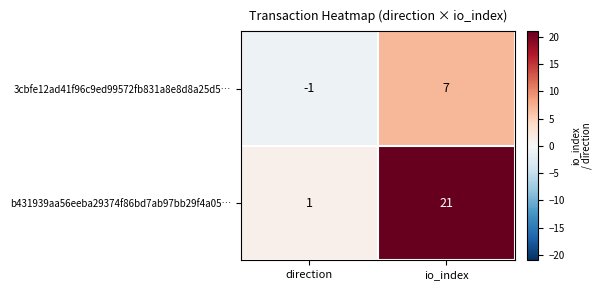

Rank the series at io_index from lowest to highest value.

3cbfe12ad41f96c9ed99572fb831a8e8d8a25d5…, b431939aa56eeba29374f86bd7ab97bb29f4a05…